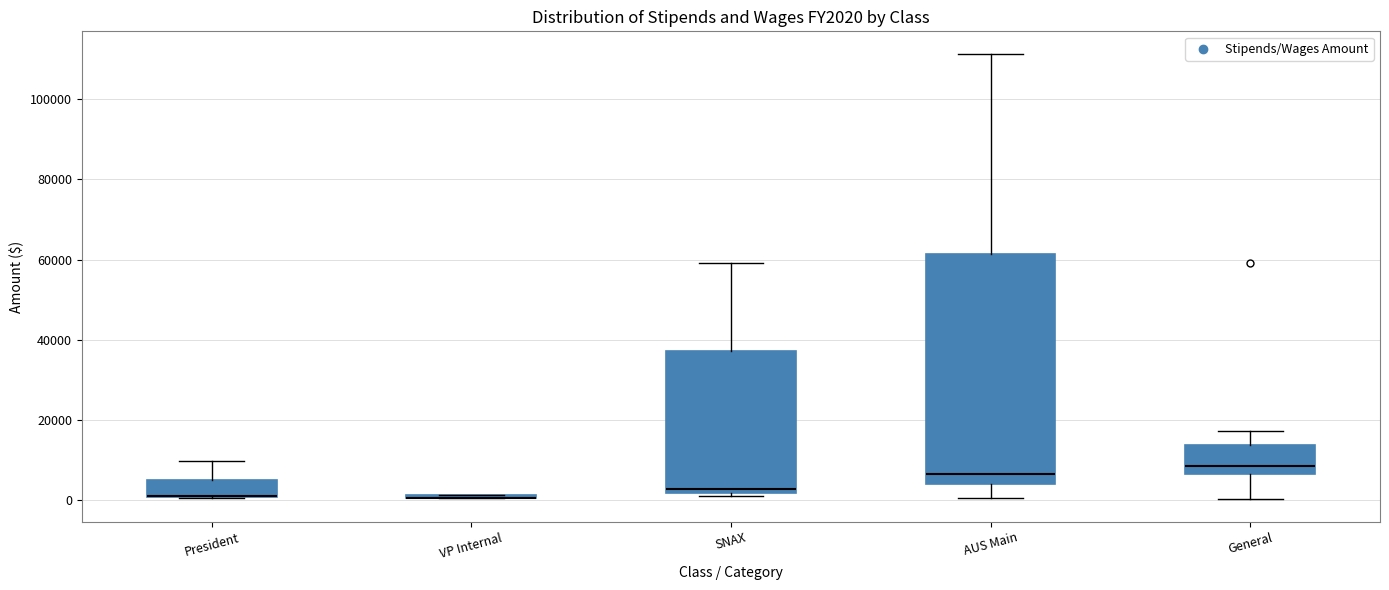

Comparing the boxes themselves (not the whiskers), which one is the tallest?

AUS Main